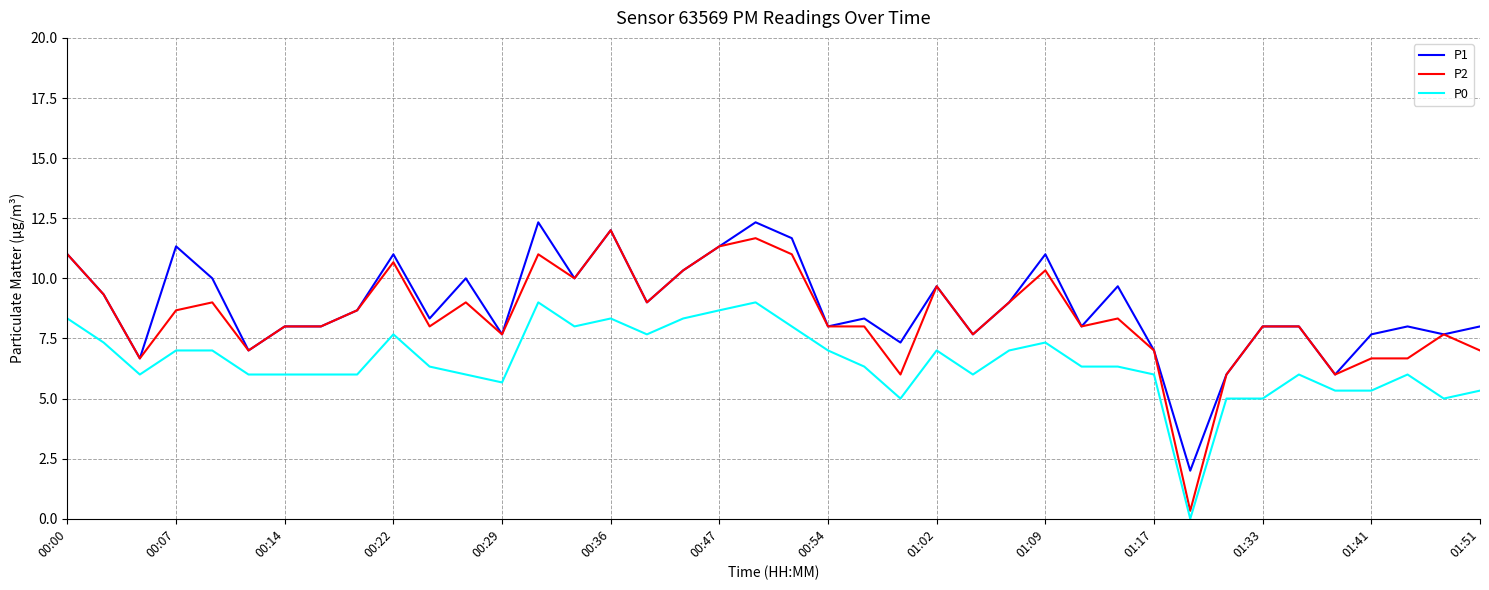

Which series has the largest range (max minus min)?

P2